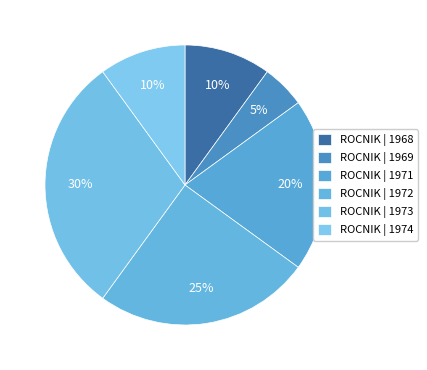

How many slices are in this pie chart?

6